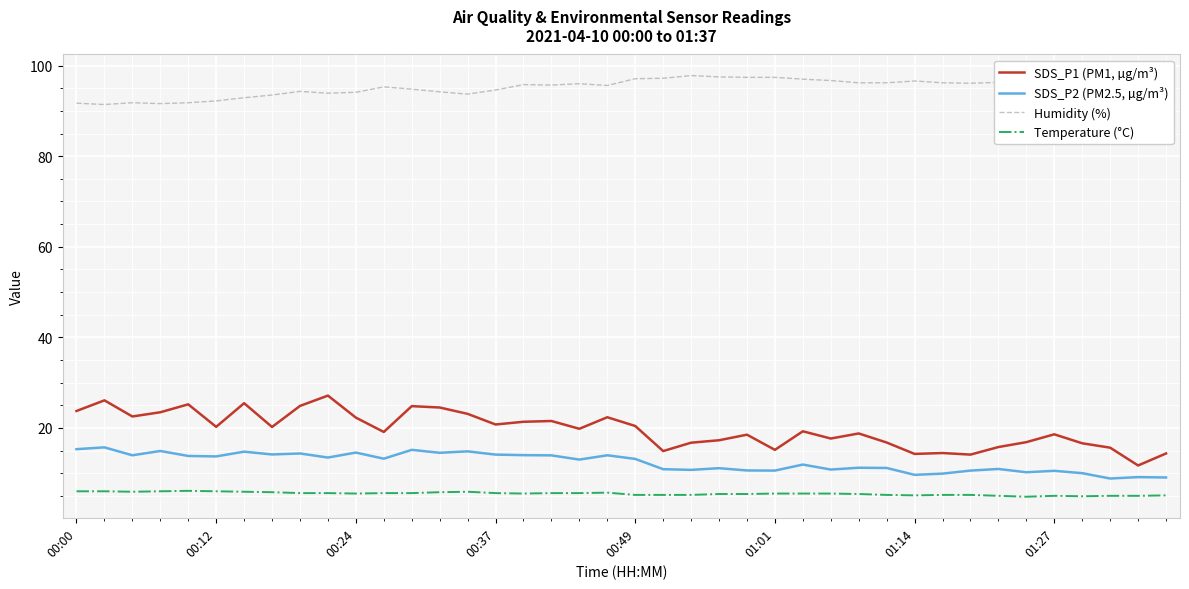

Which series has the largest range (max minus min)?

SDS_P1 (PM1, µg/m³)